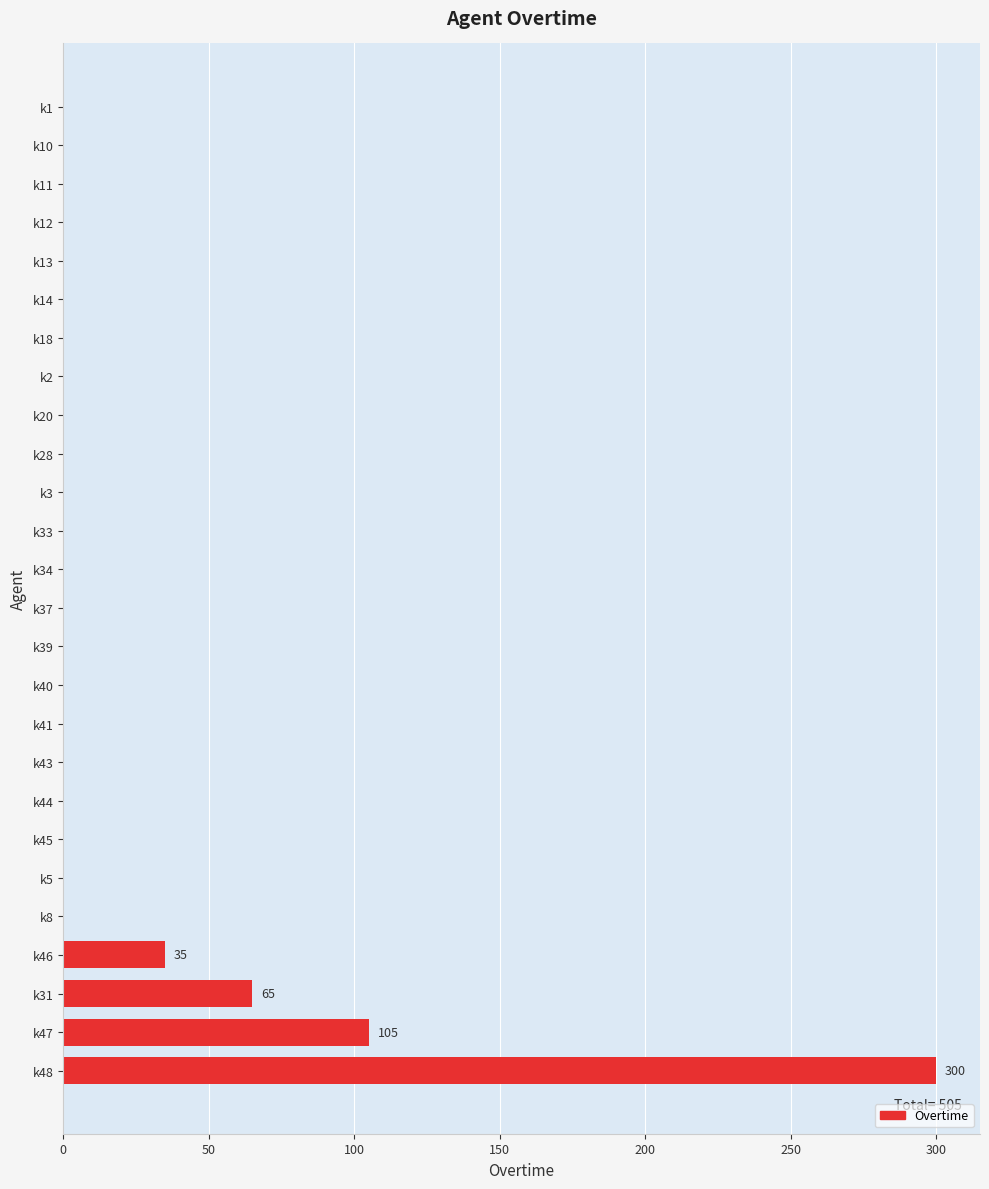

What is the sum of all values?

505